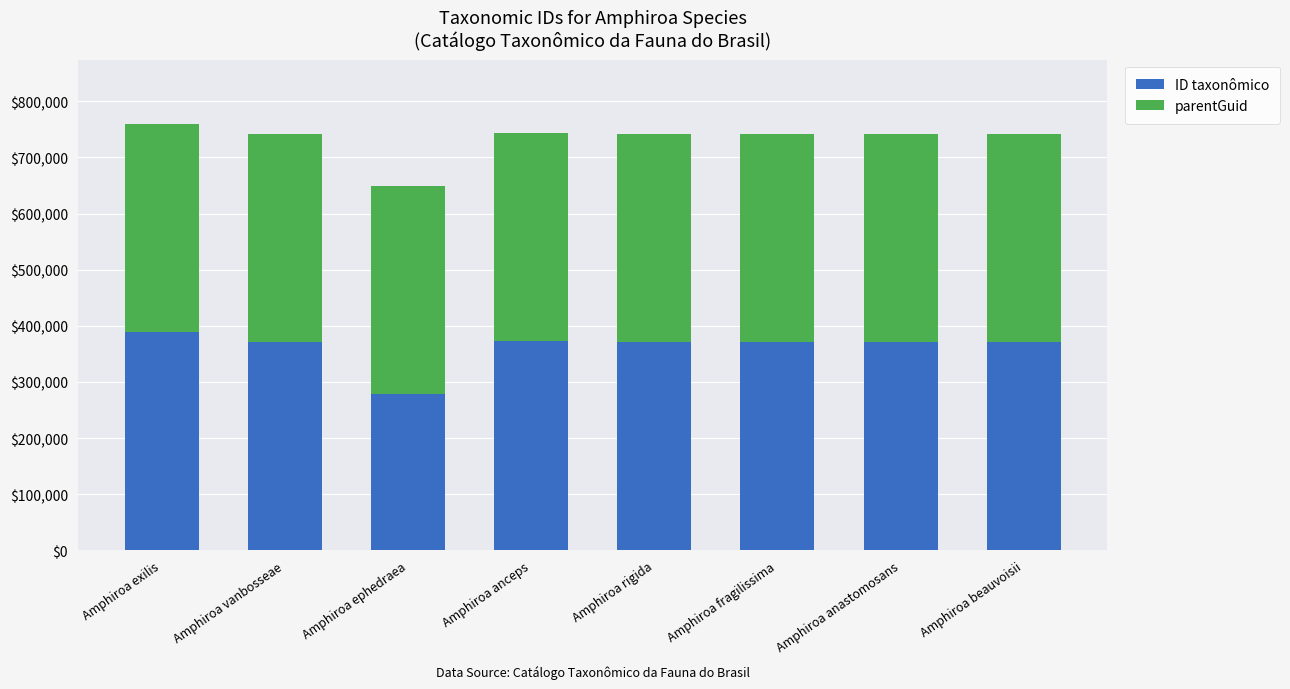

Is it true that ID taxonômico equals 370715 at Amphiroa beauvoisii?

True